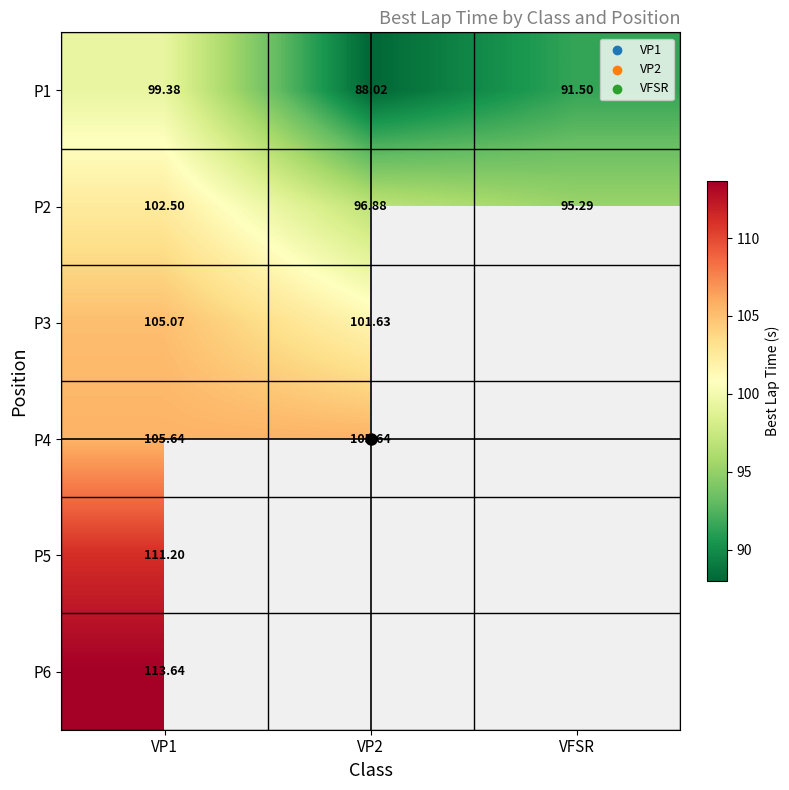

Where is P1 nearest to the value 93?

VFSR